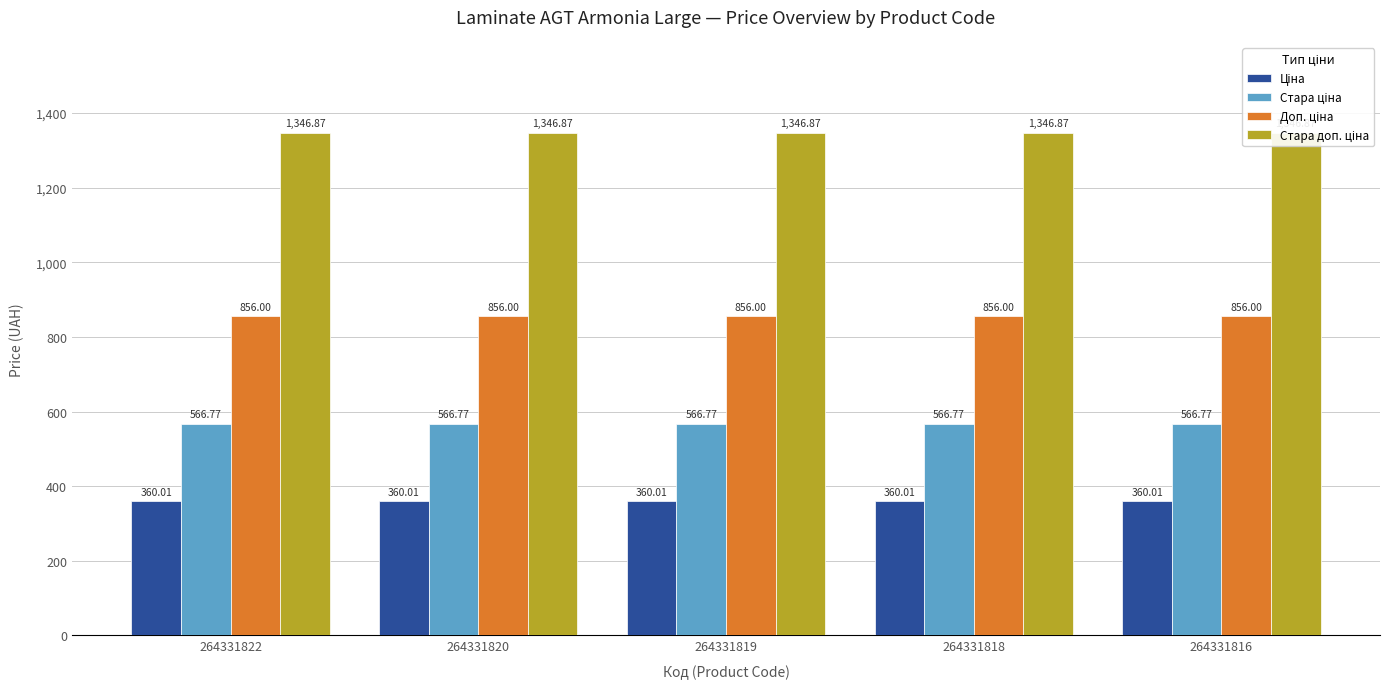

Count the number of data series in this chart.

4